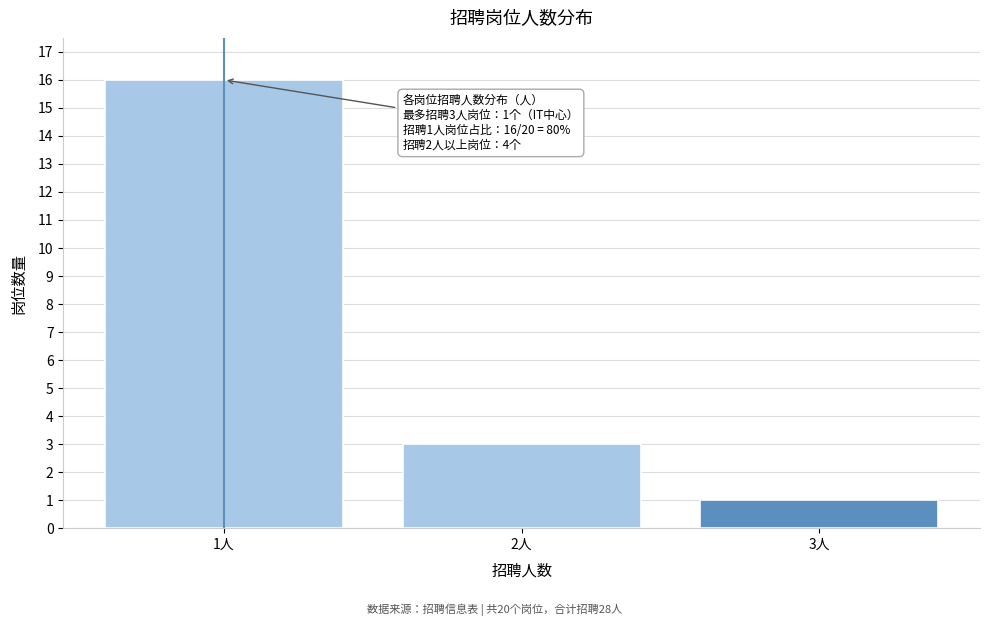

Reading left to right, extract all data points from this chart.

16	3	1